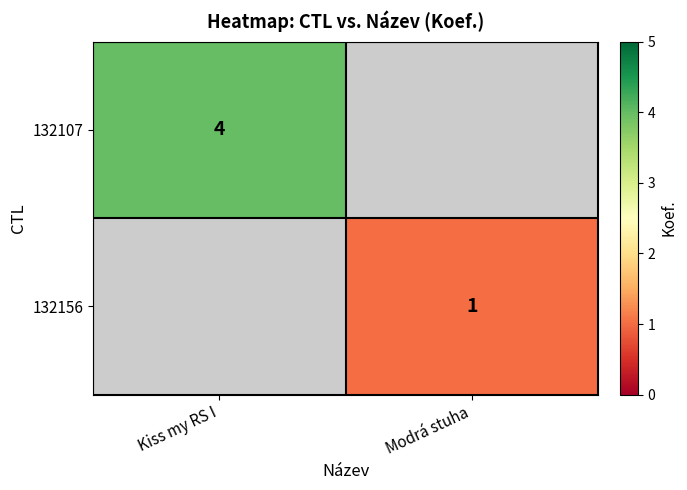

The value of 132156 at Modrá stuha is 1. True or false?

True